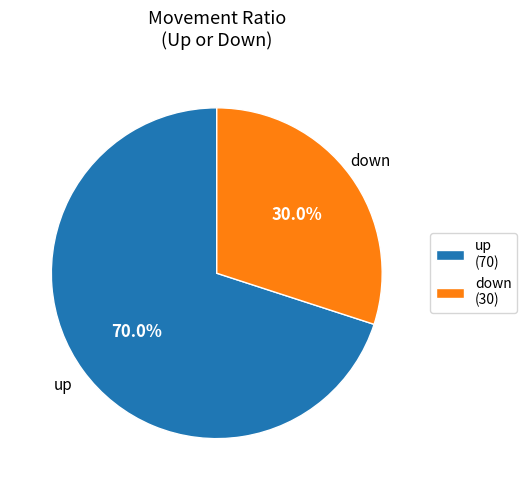

To the nearest percent, what portion does down represent?

30%